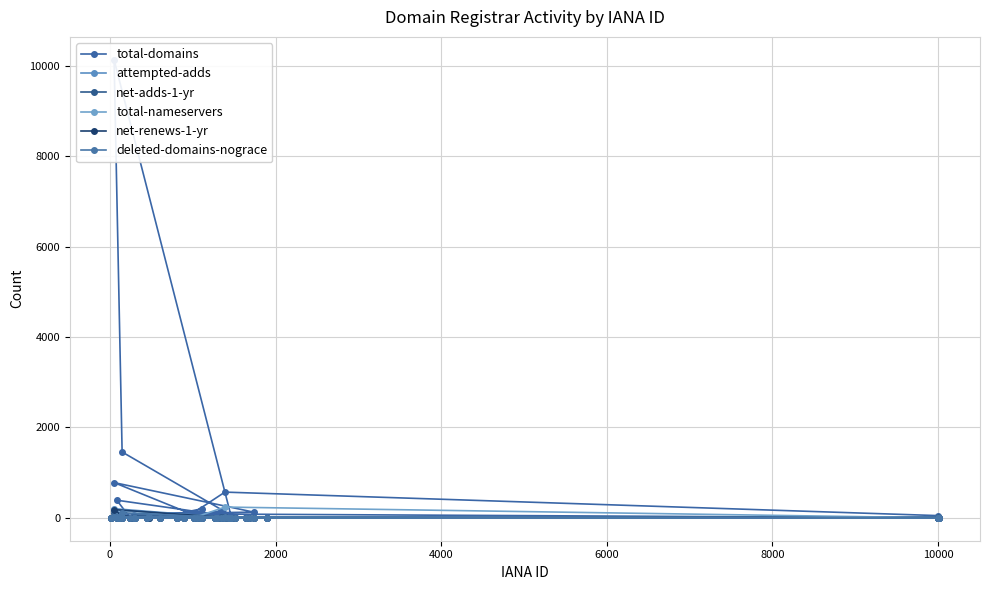

What is the maximum value shown in the chart?

10136